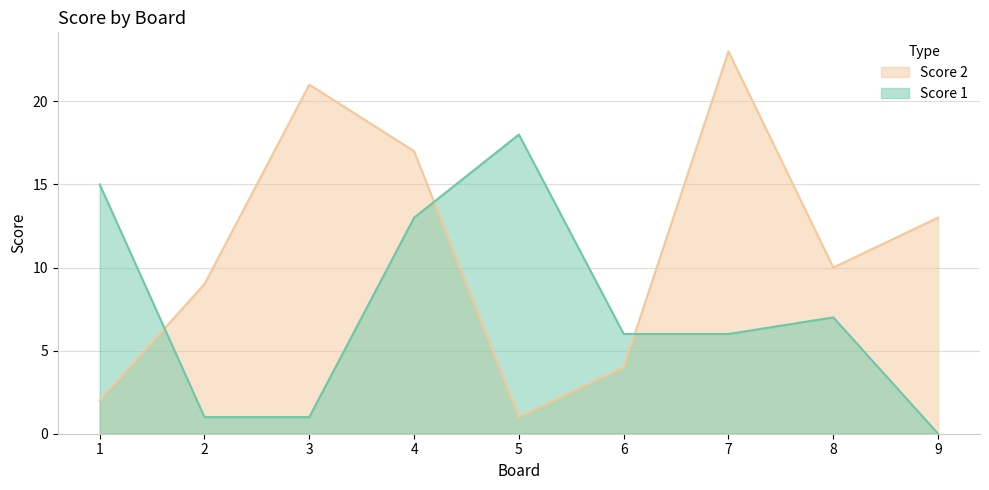

Is the value of Score 2 at 9 greater than the value of Score 1 at 4?

No